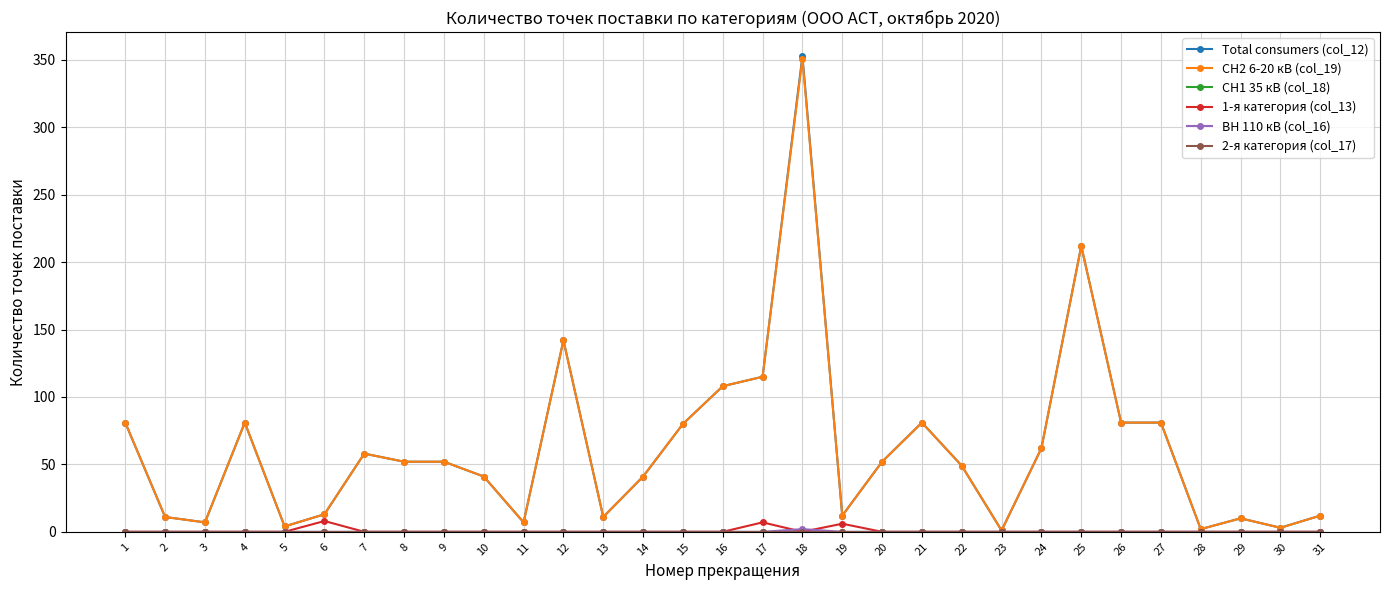

The value of Total consumers (col_12) at 13 is 19. True or false?

False